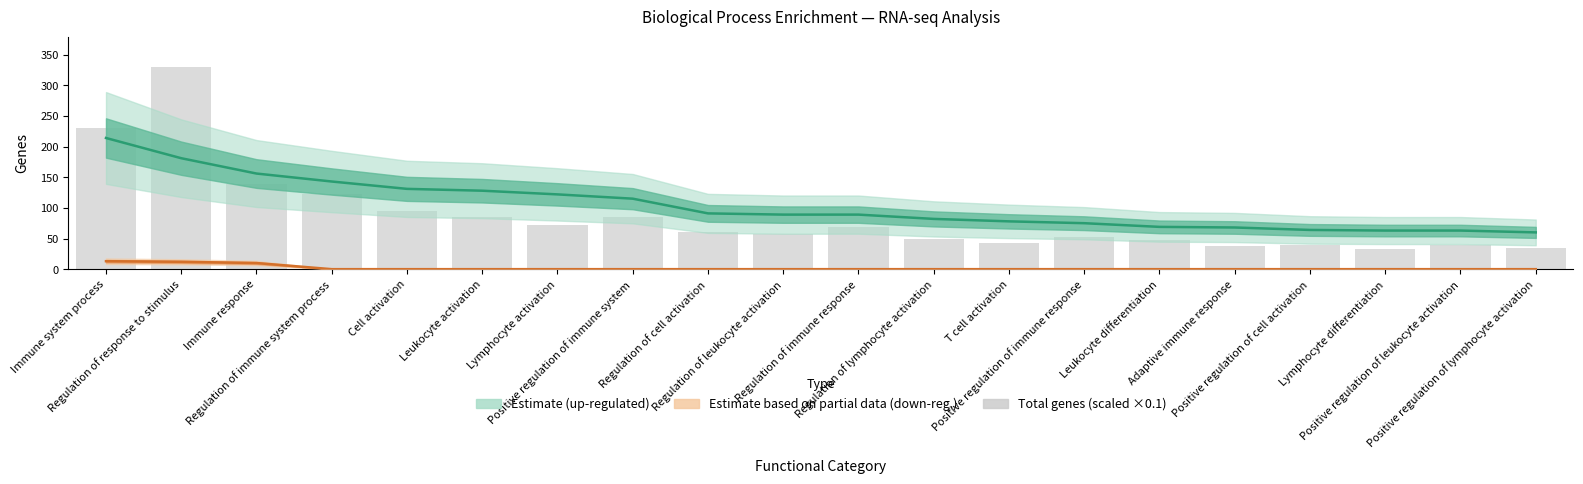

True or false: the data shows 60.2 at Regulation of cell activation.

True